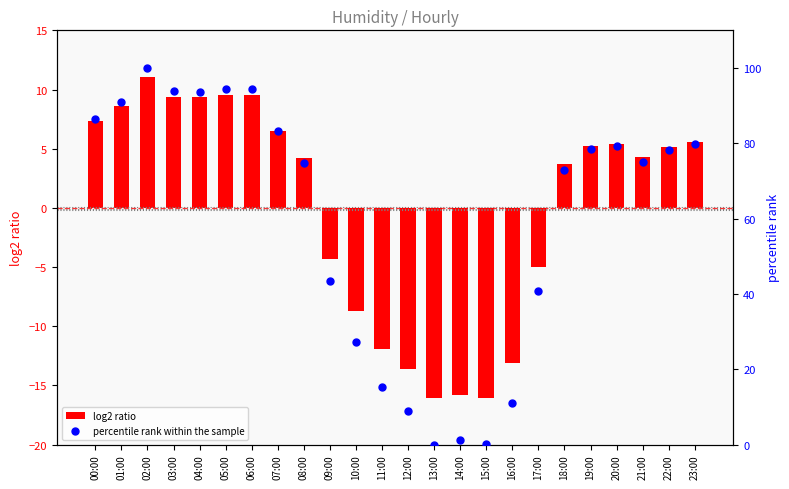

What is the total value across all series at 13:00?

-16.1